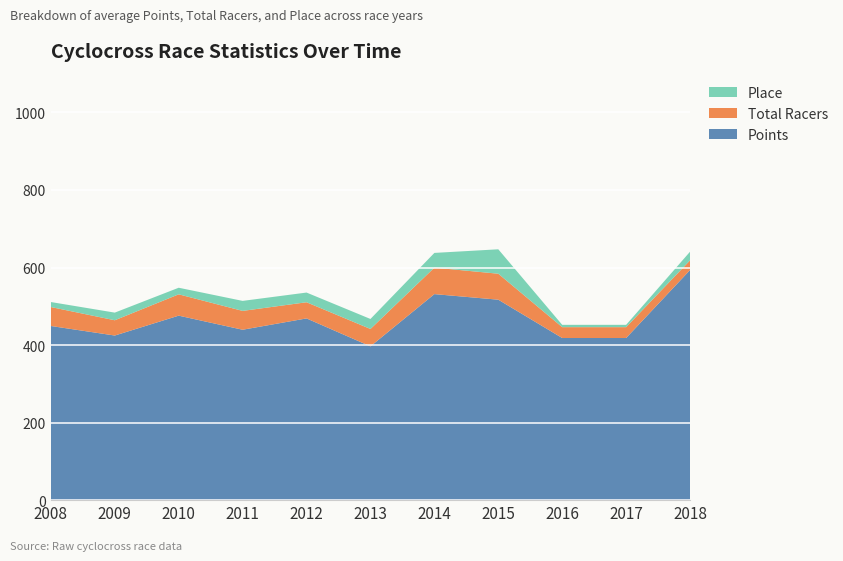

Reading right to left, extract all data points from this chart.

Points: 2018=593.5	2017=418.2	2016=418.2	2015=517.0	2014=531.4	2013=396.7	2012=468.7	2011=439.5	2010=475.9	2009=424.6	2008=449.2
Total Racers: 2018=25.0	2017=28.0	2016=28.0	2015=67.0	2014=68.3	2013=44.8	2012=41.7	2011=48.6	2010=55.0	2009=39.4	2008=48.9
Place: 2018=22.3	2017=6.0	2016=6.0	2015=63.0	2014=38.0	2013=25.8	2012=25.0	2011=25.8	2010=17.0	2009=19.7	2008=12.9